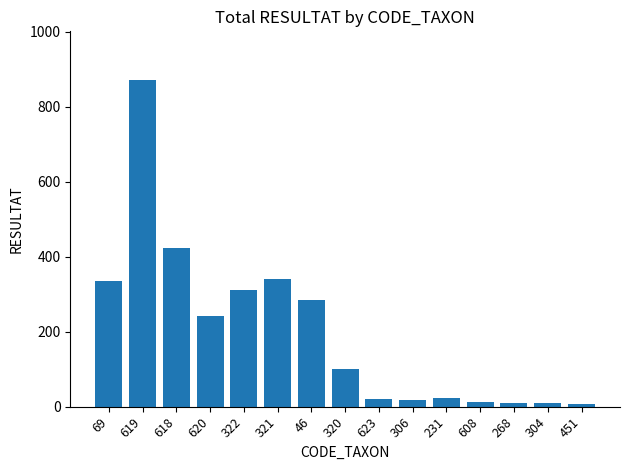

Read the value at 268.

11